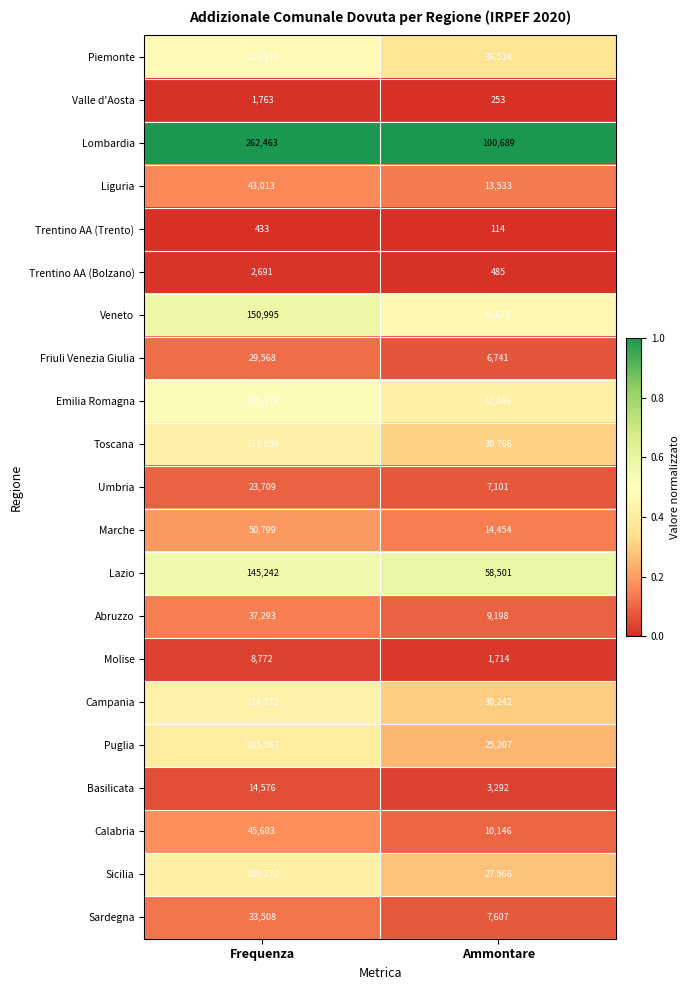

Where is Calabria nearest to the value 27874?

Ammontare